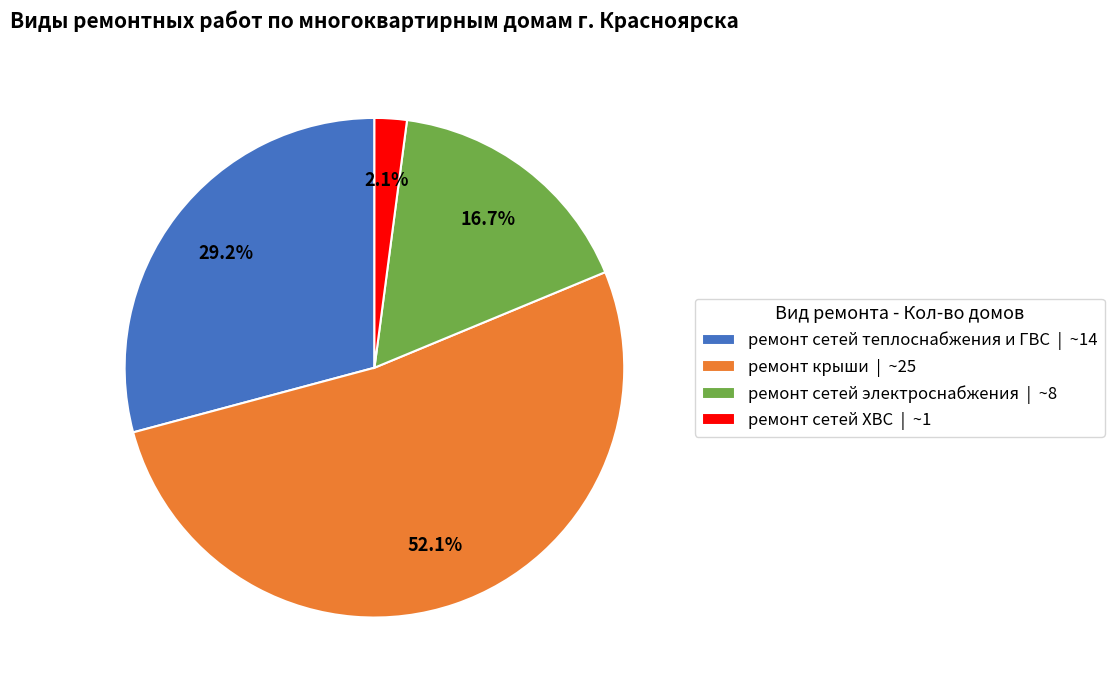

True or false: ремонт сетей электроснабжения accounts for 17% of the total.

True